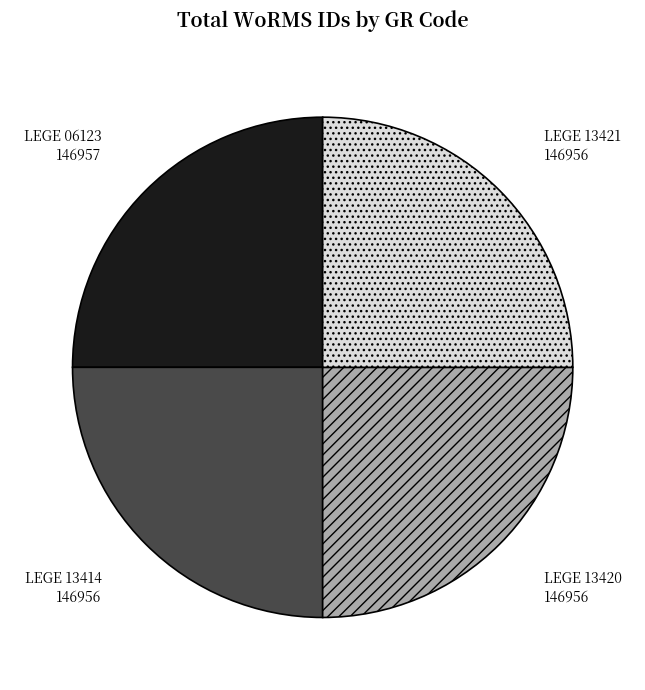

Does any single category account for the majority?

No